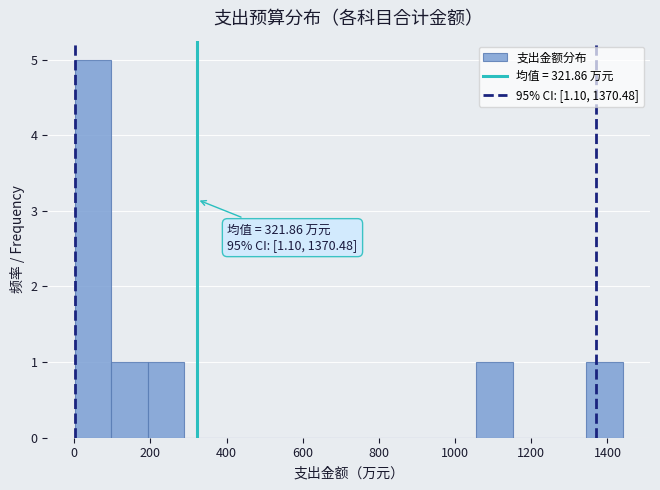

Over which range of the x-axis is the bar tallest?

0 to 100